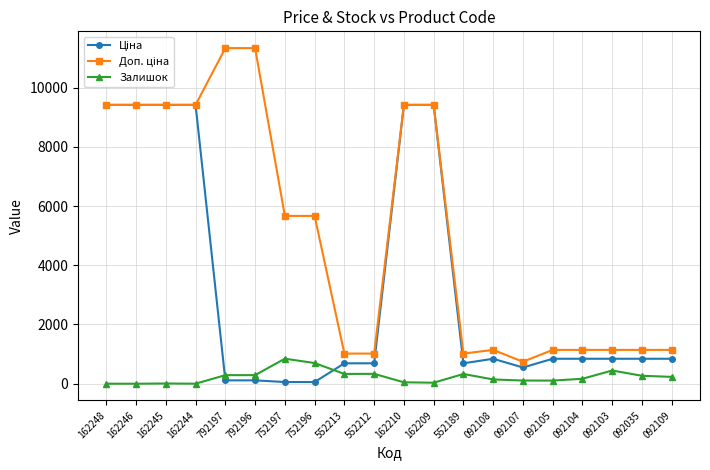

True or false: Залишок has a value of 845.0 at 752197.

True